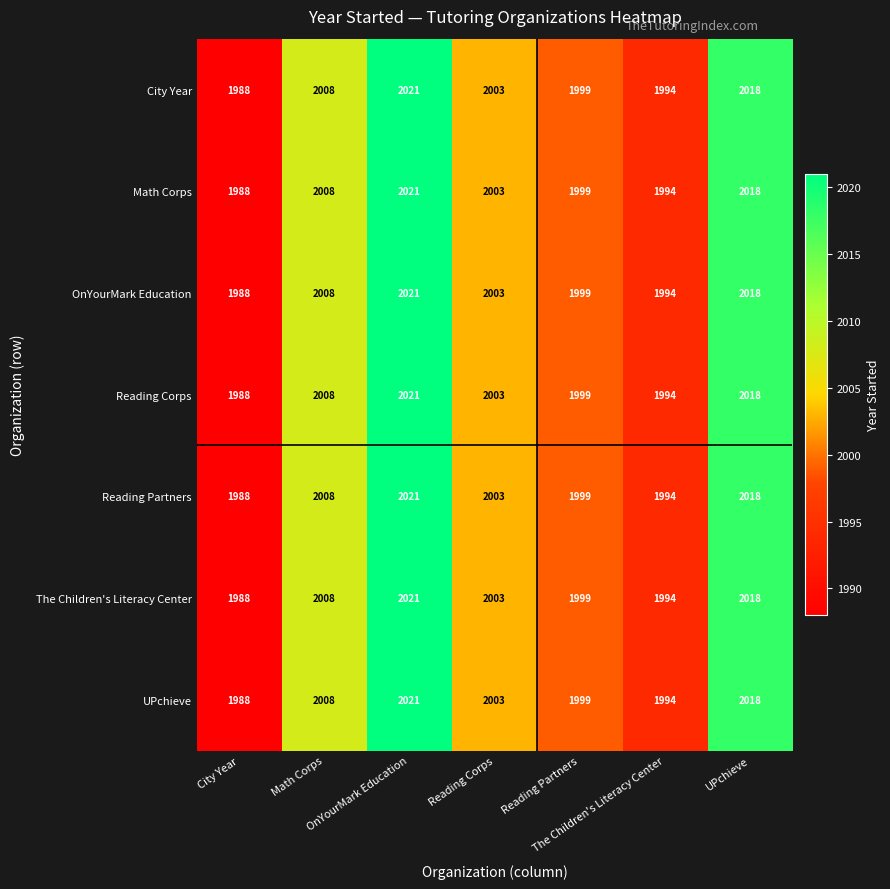

What is the maximum value shown in the chart?

2021